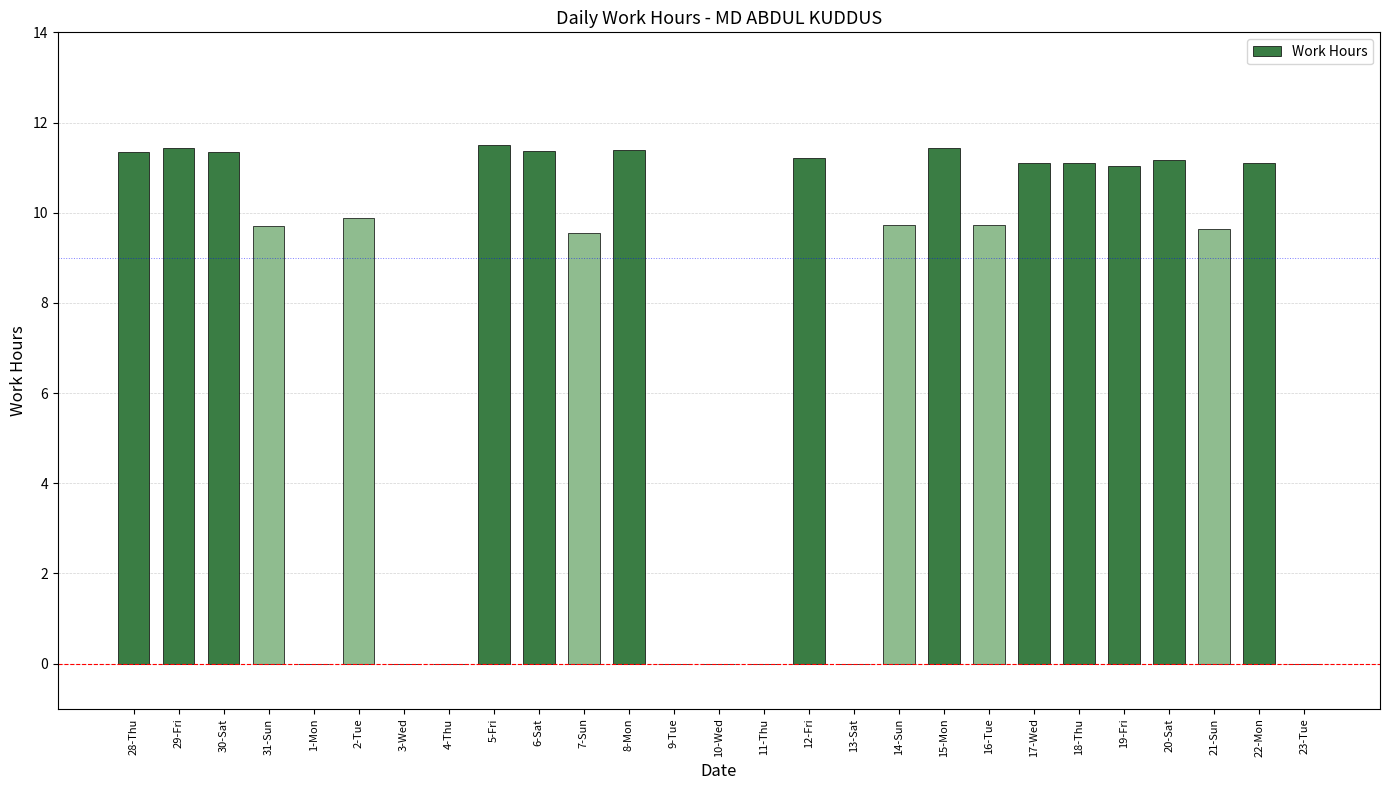

Count the number of values greater than 9.

19